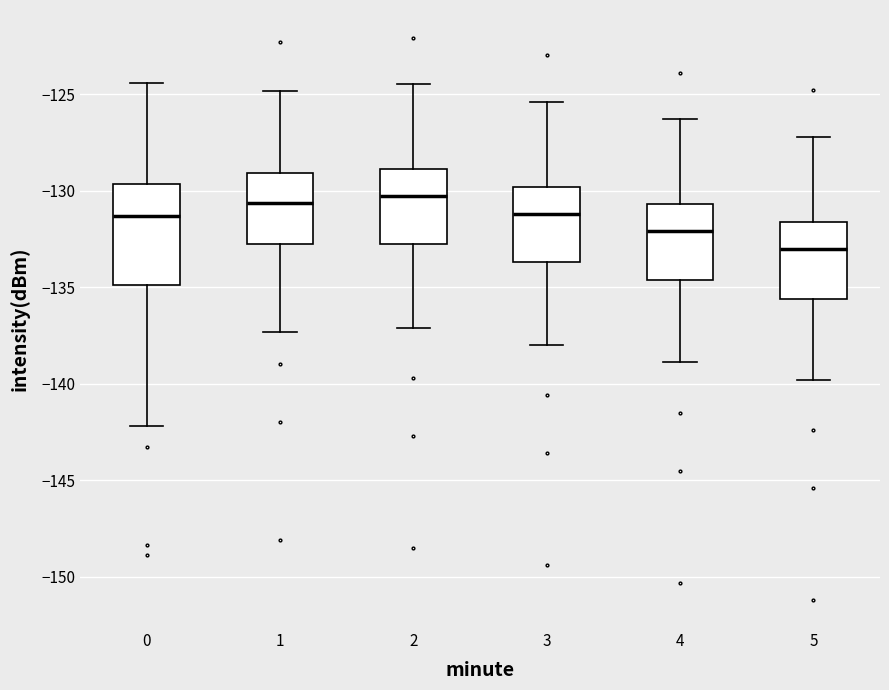

Reading left to right, read every box against the y-axis: the position of its median line, the range the box covers, and the ends of its whiskers. The values are not printed on the chart, so give them approximately, as read against the axis.

0: median -131.5, box -135.0 to -129.5, whiskers -142.0 to -124.5
1: median -130.5, box -132.5 to -129.0, whiskers -137.5 to -125.0
2: median -130.5, box -133.0 to -129.0, whiskers -137.0 to -124.5
3: median -131.0, box -133.5 to -130.0, whiskers -138.0 to -125.5
4: median -132.0, box -134.5 to -130.5, whiskers -139.0 to -126.5
5: median -133.0, box -135.5 to -131.5, whiskers -140.0 to -127.0